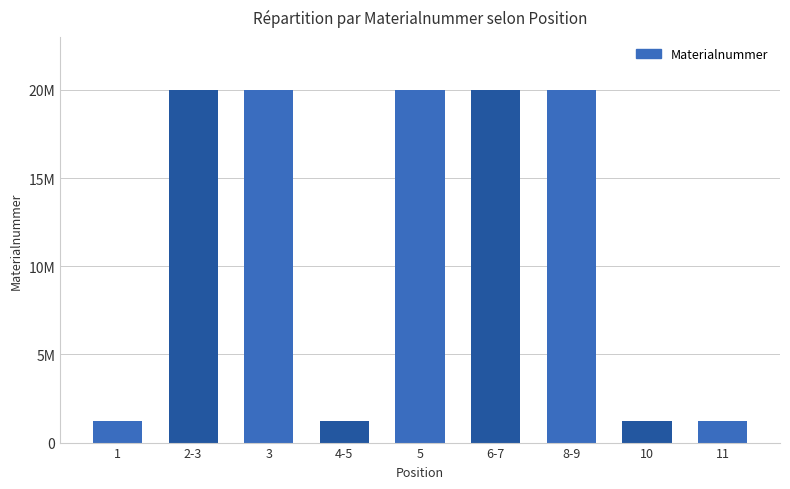

The chart shows a value of 20001800 at 5. True or false?

True